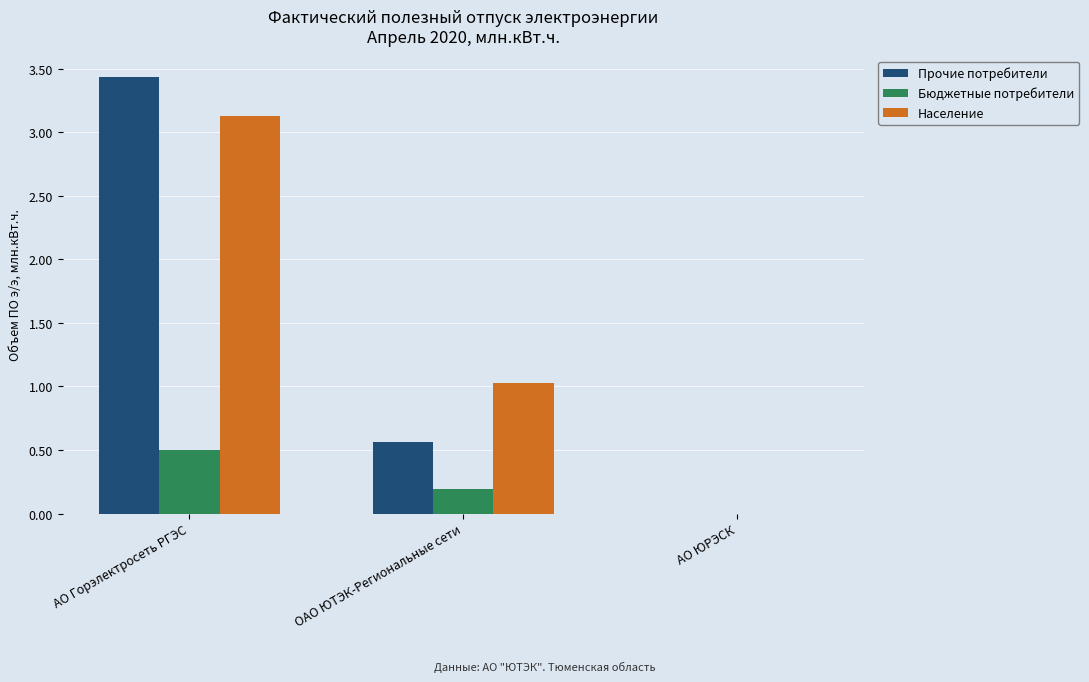

Reading right to left, extract all data points from this chart.

Прочие потребители: 0.0	0.6	3.4
Бюджетные потребители: 0.0	0.2	0.5
Население: 0.0	1.0	3.1